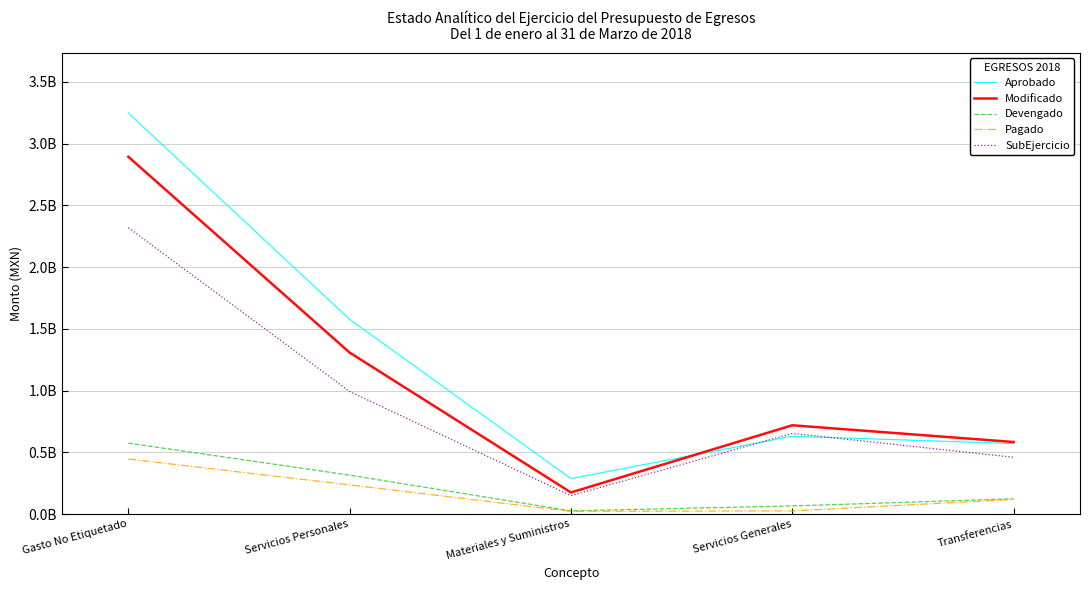

What value does the Devengado series have at Transferencias?

123550939.3